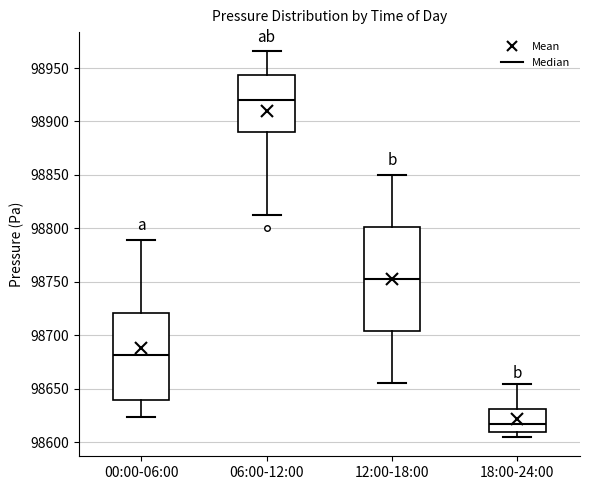

Where is the upper edge of the box for 06:00-12:00 on the y-axis? The values are not printed on the chart, so give them approximately, as read against the axis.

98945